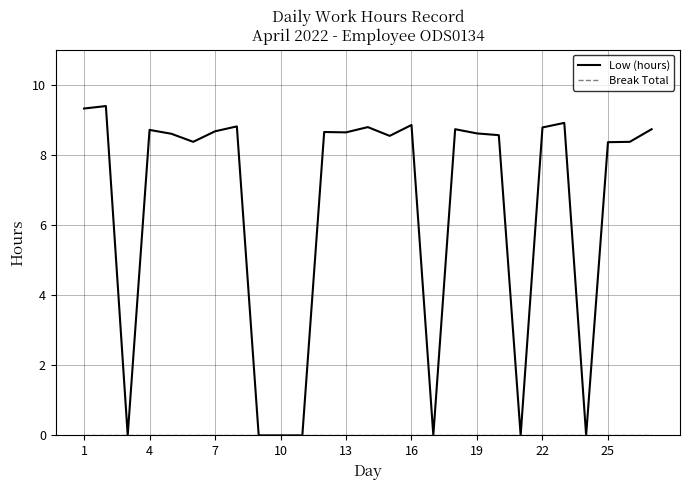

Which series has the widest spread of values?

Low (hours)